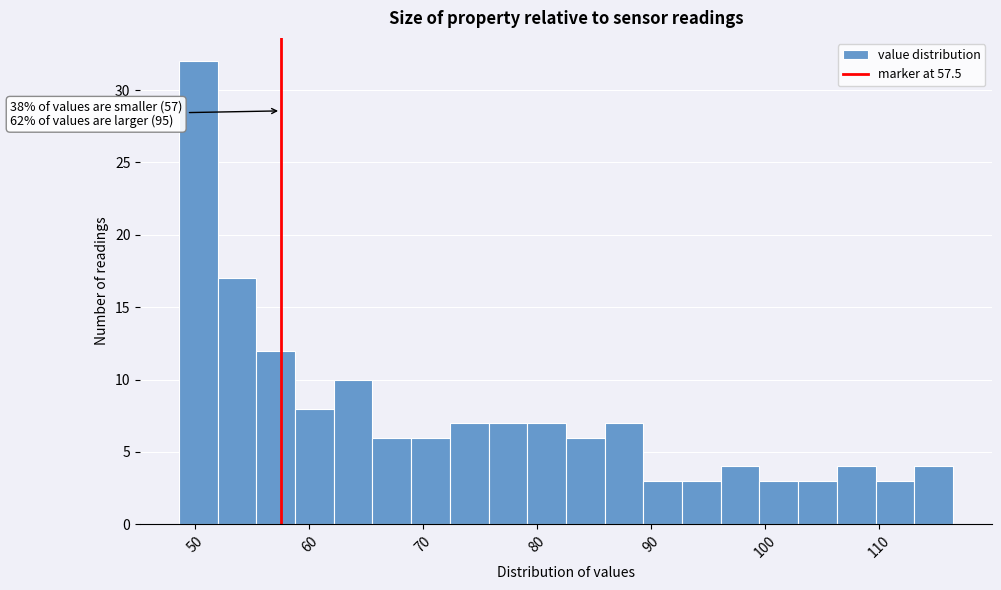

Around what value on the x-axis is the tallest bar? Give the approximate position of its centre, as read against the axis.

50